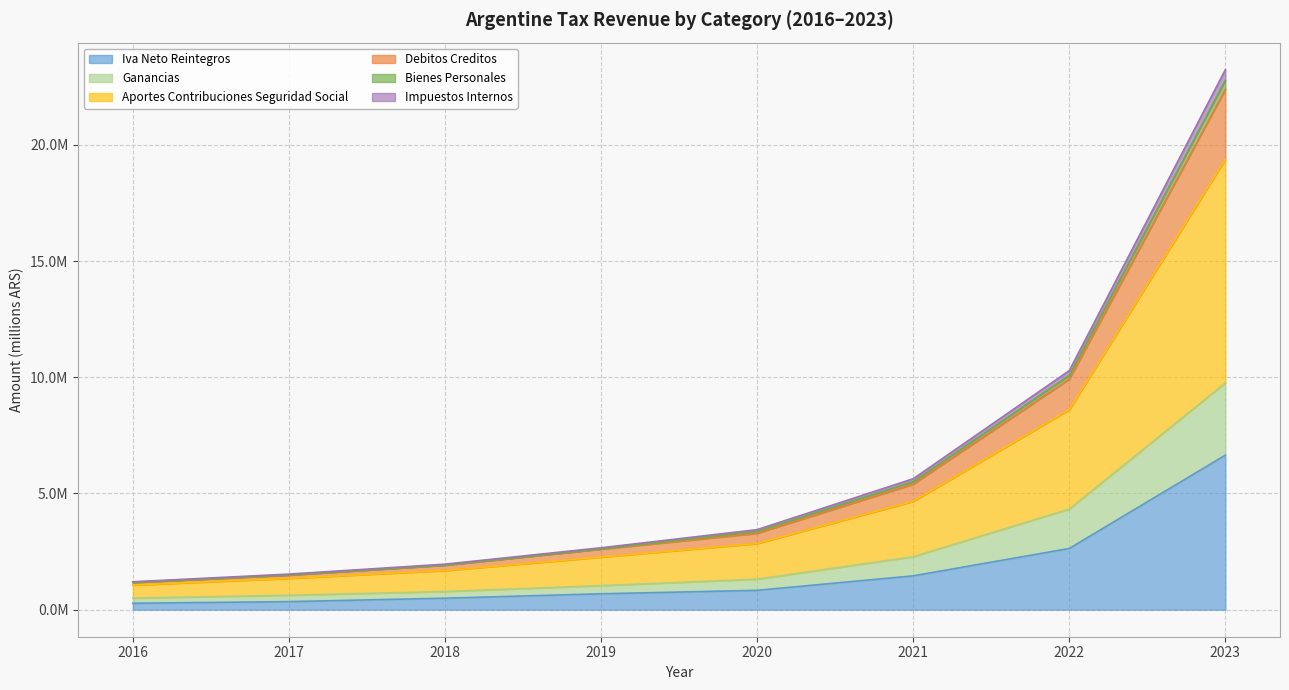

True or false: debitos_creditos and ganancias cross at least once.

False